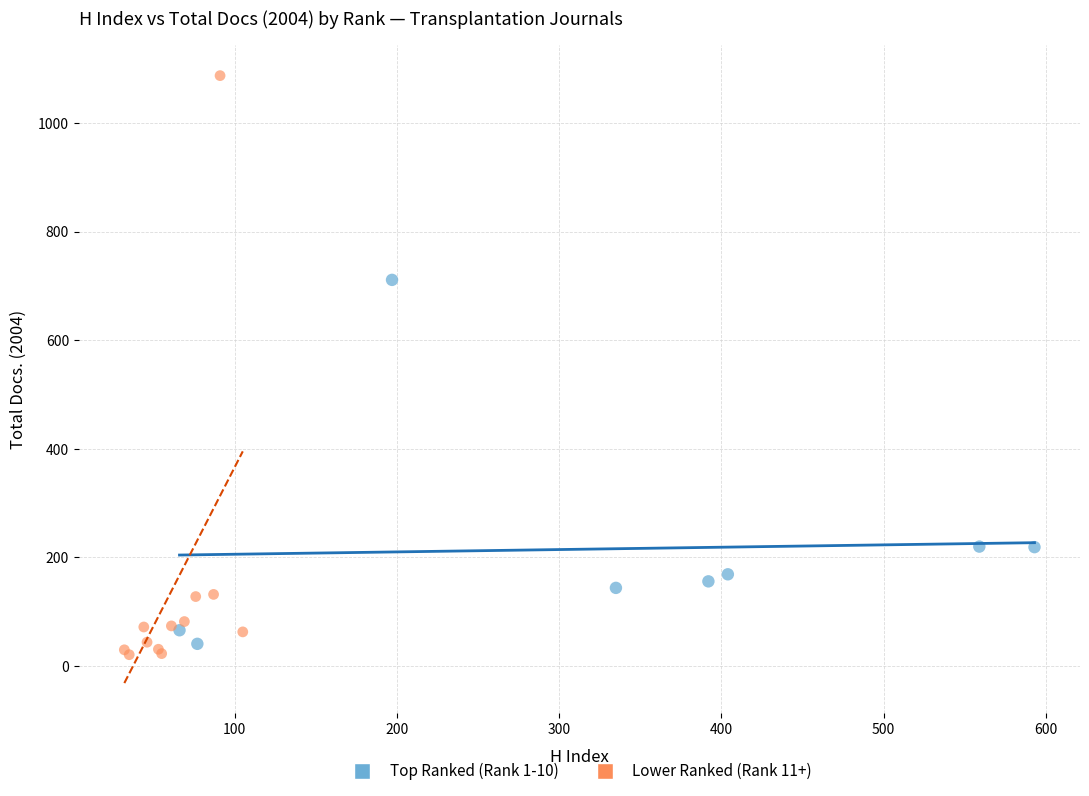

Which series reaches the maximum Y coordinate?

Lower Ranked (Rank 11+)